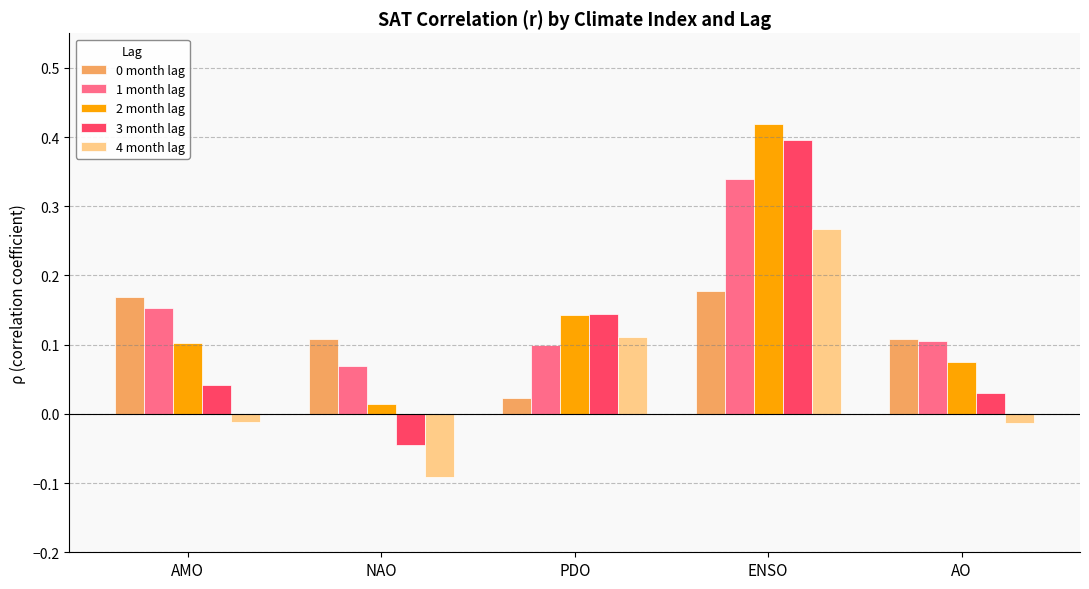

The value of 1 month lag at PDO is 0.1. True or false?

True